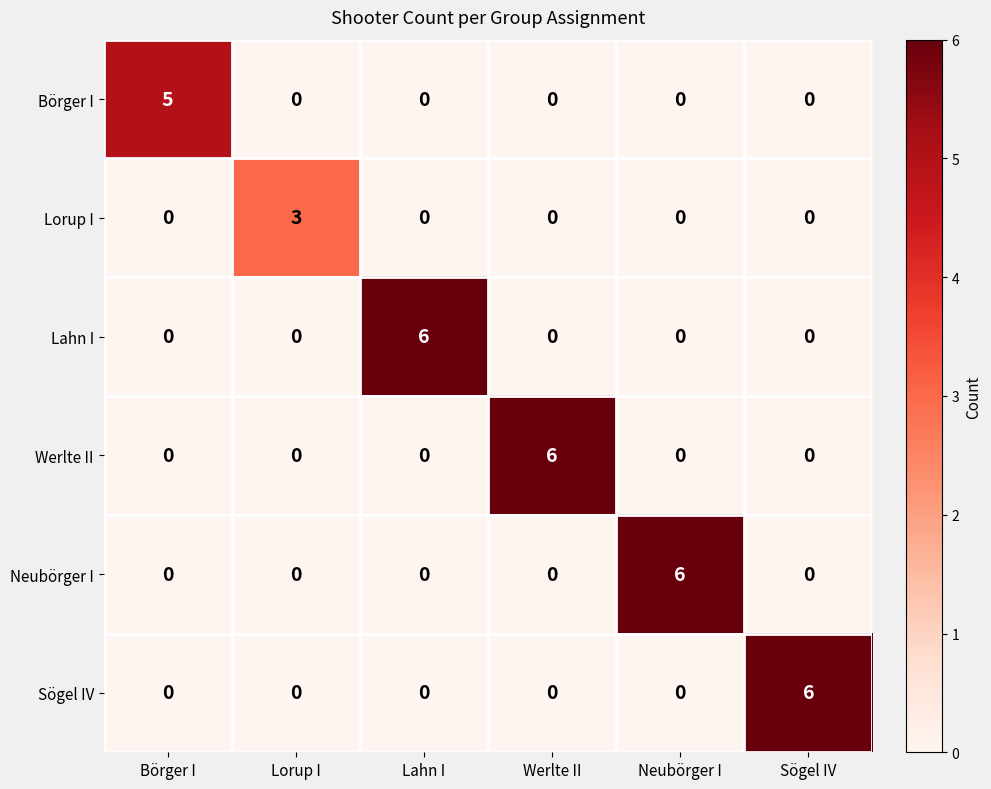

How many Neubörger I values are between 0 and 1?

5